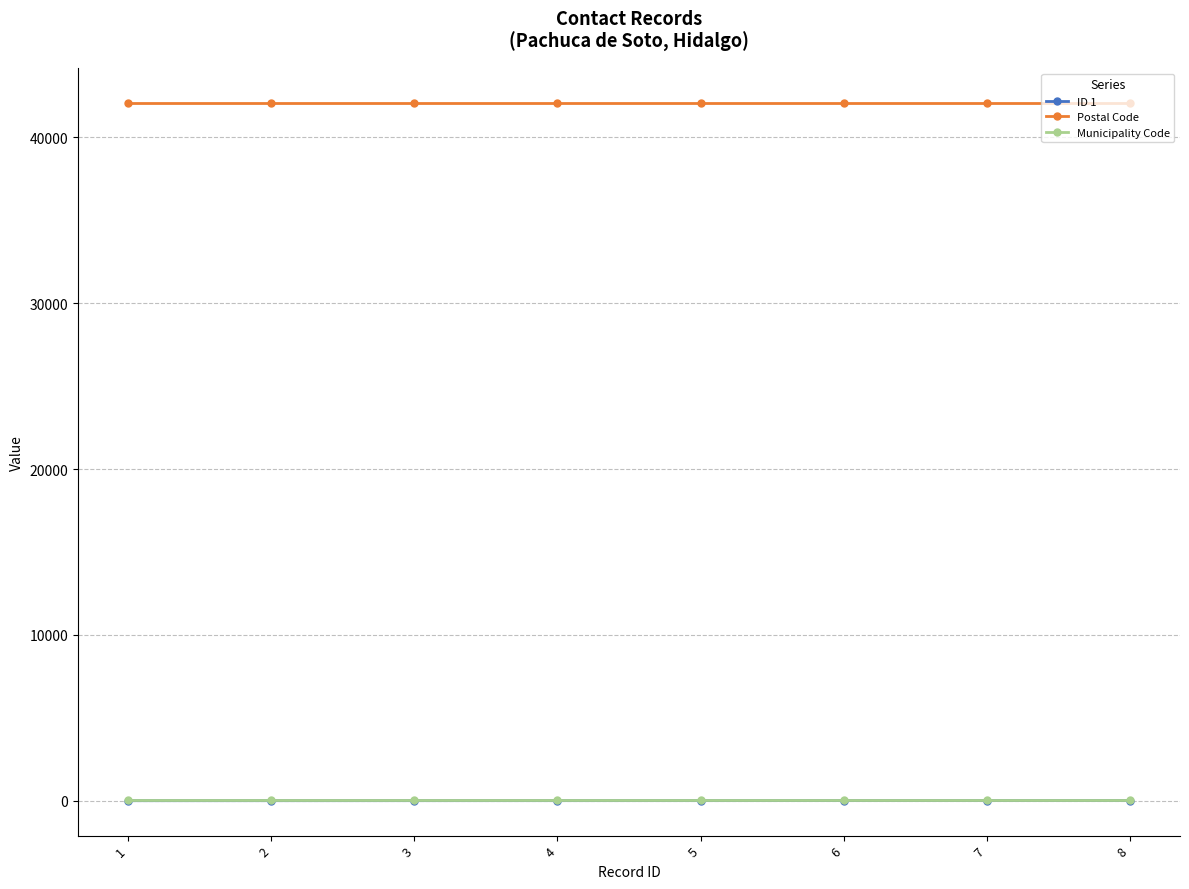

What is the maximum value for Postal Code?

42083